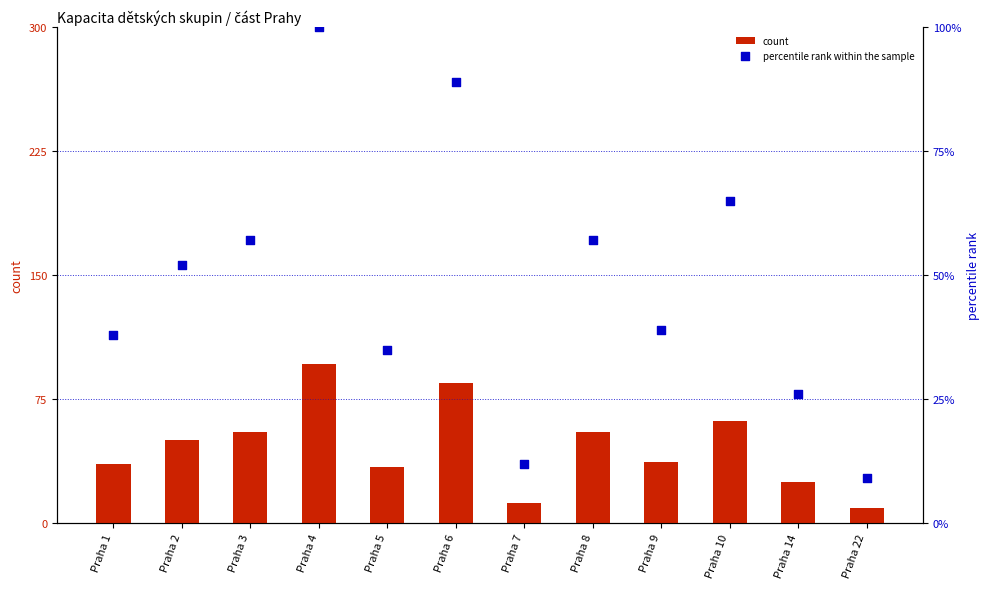

Is the value of count at Praha 5 greater than the value of percentile rank within the sample at Praha 3?

No